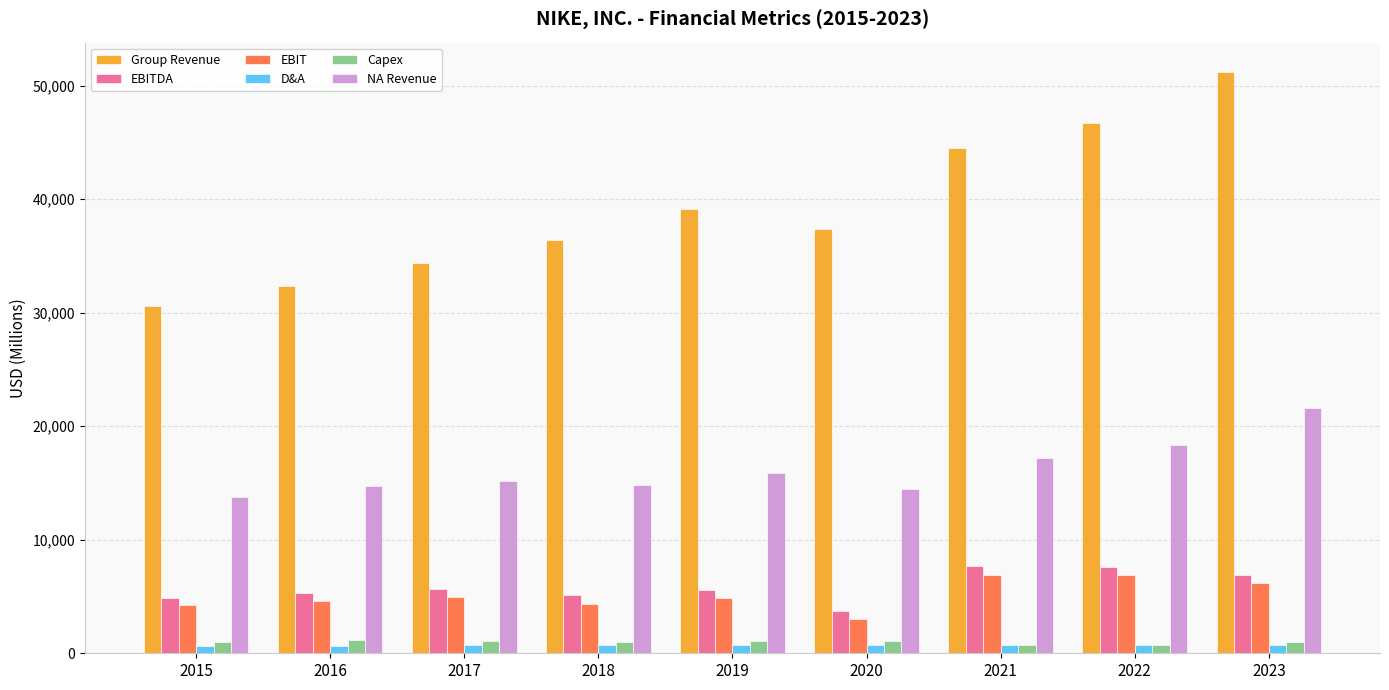

What is the sum of all NA Revenue values?

146101